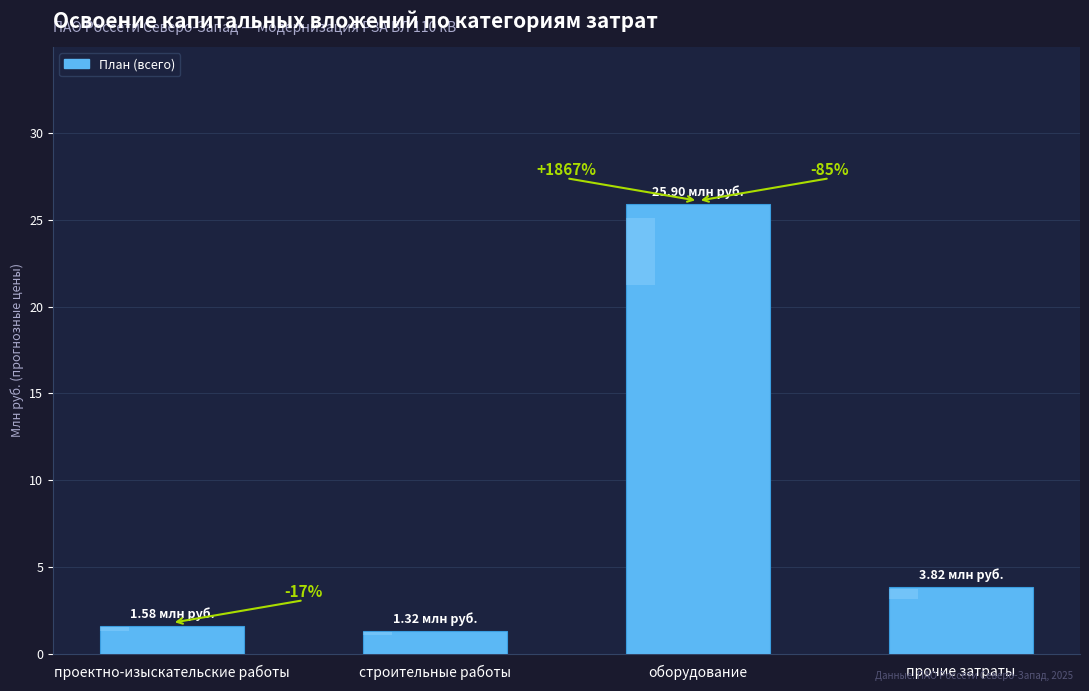

At which label is the value closest to 13?

прочие затраты